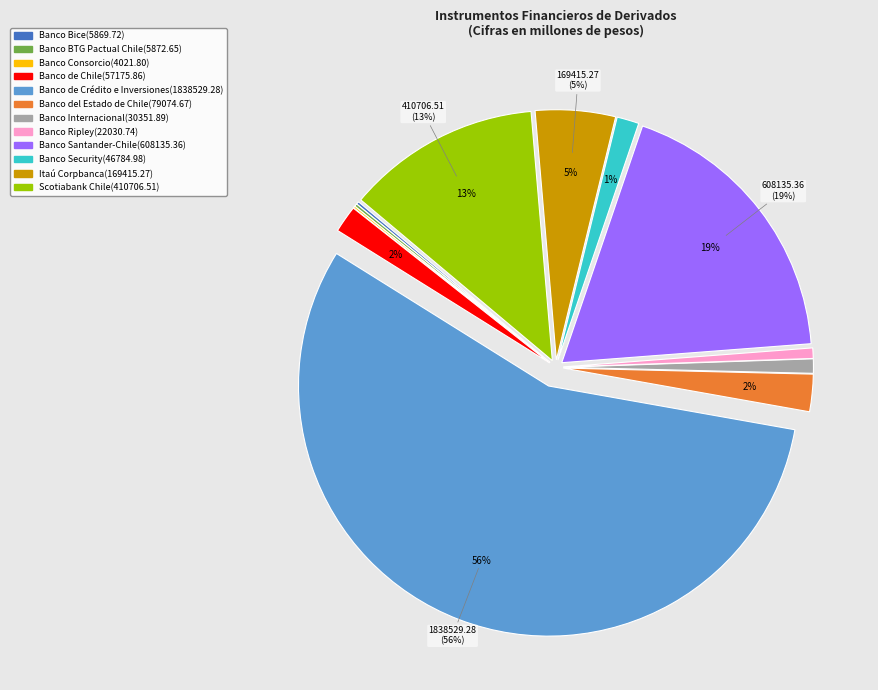

Which category has the biggest portion of the pie?

Banco de Crédito e Inversiones